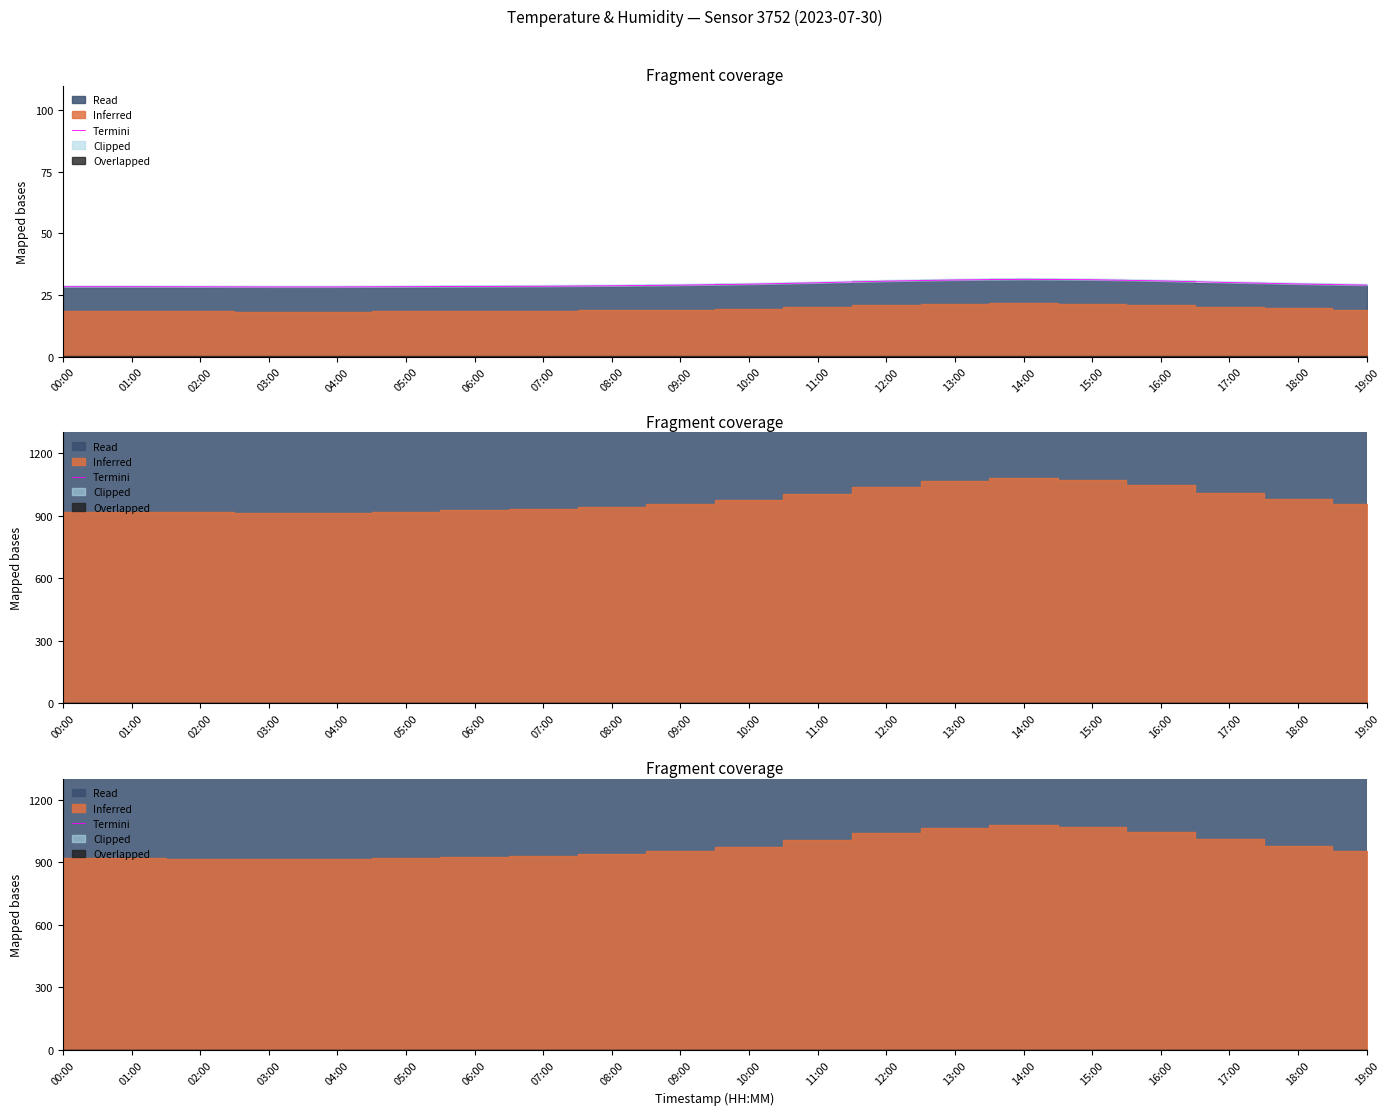

How many categories are shown in the chart?

20